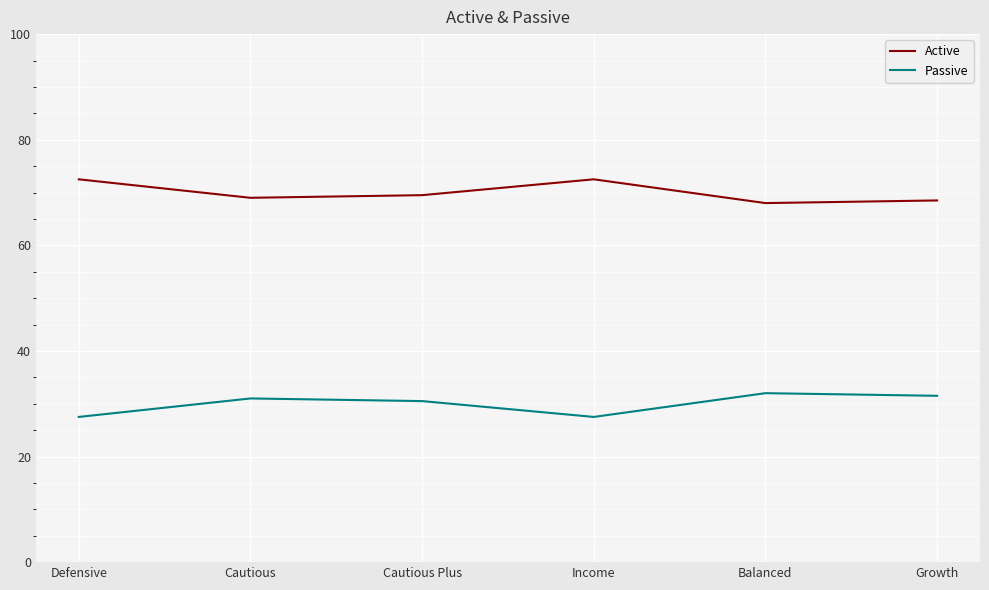

What is the maximum value shown in the chart?

72.5